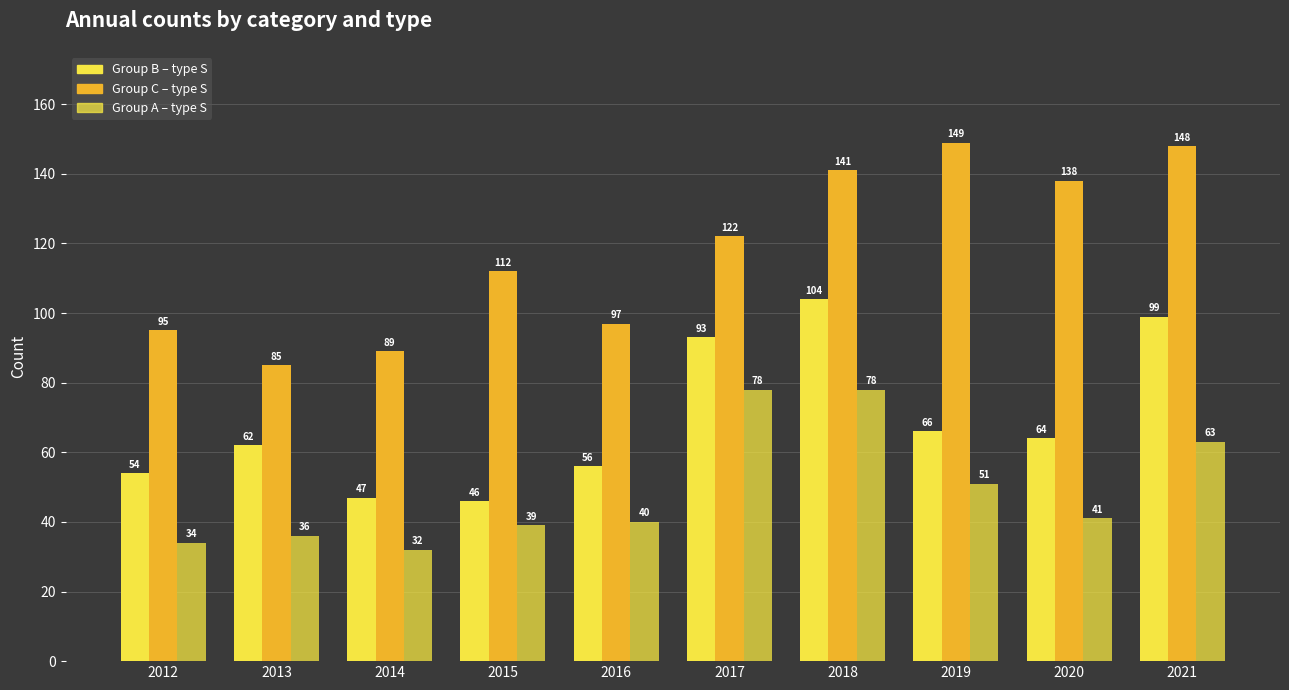

Reading left to right, list all the values displayed in this chart.

Group B – type S: 2012=54	2013=62	2014=47	2015=46	2016=56	2017=93	2018=104	2019=66	2020=64	2021=99
Group C – type S: 2012=95	2013=85	2014=89	2015=112	2016=97	2017=122	2018=141	2019=149	2020=138	2021=148
Group A – type S: 2012=34	2013=36	2014=32	2015=39	2016=40	2017=78	2018=78	2019=51	2020=41	2021=63